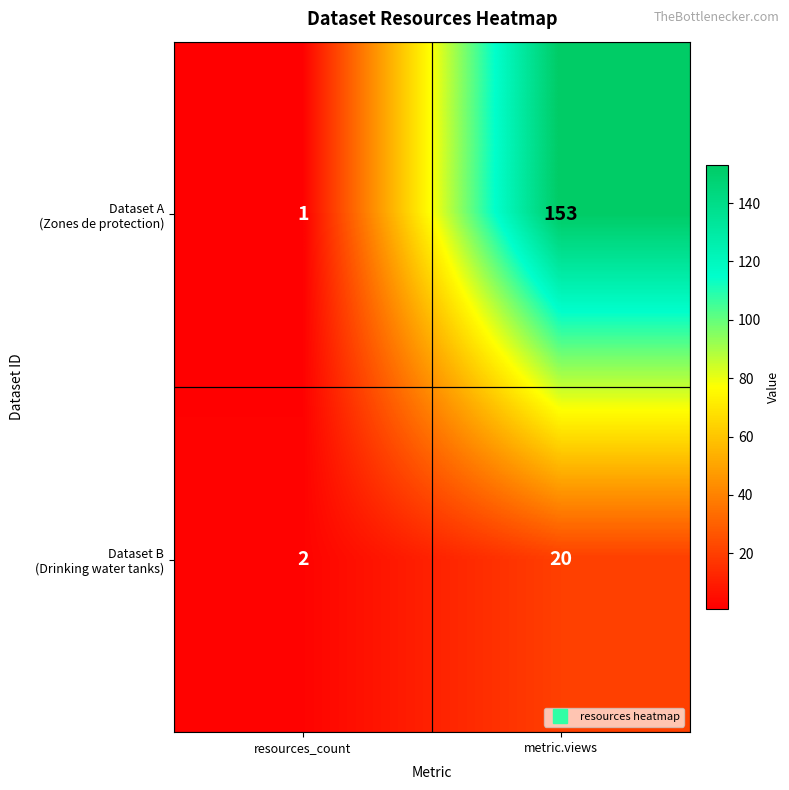

Count the number of categories in the chart.

2